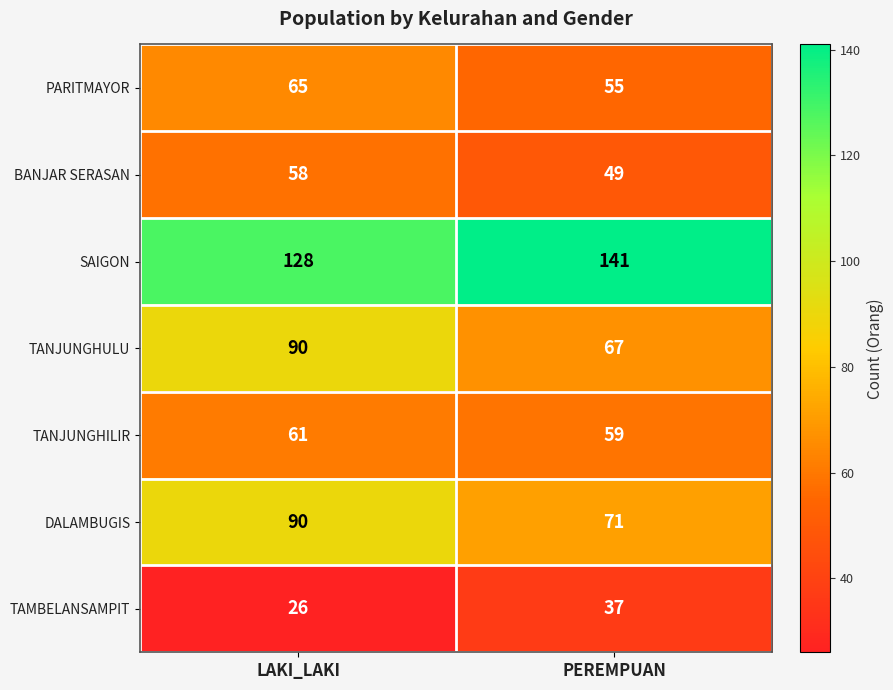

What is the sum of all BANJAR SERASAN values?

107